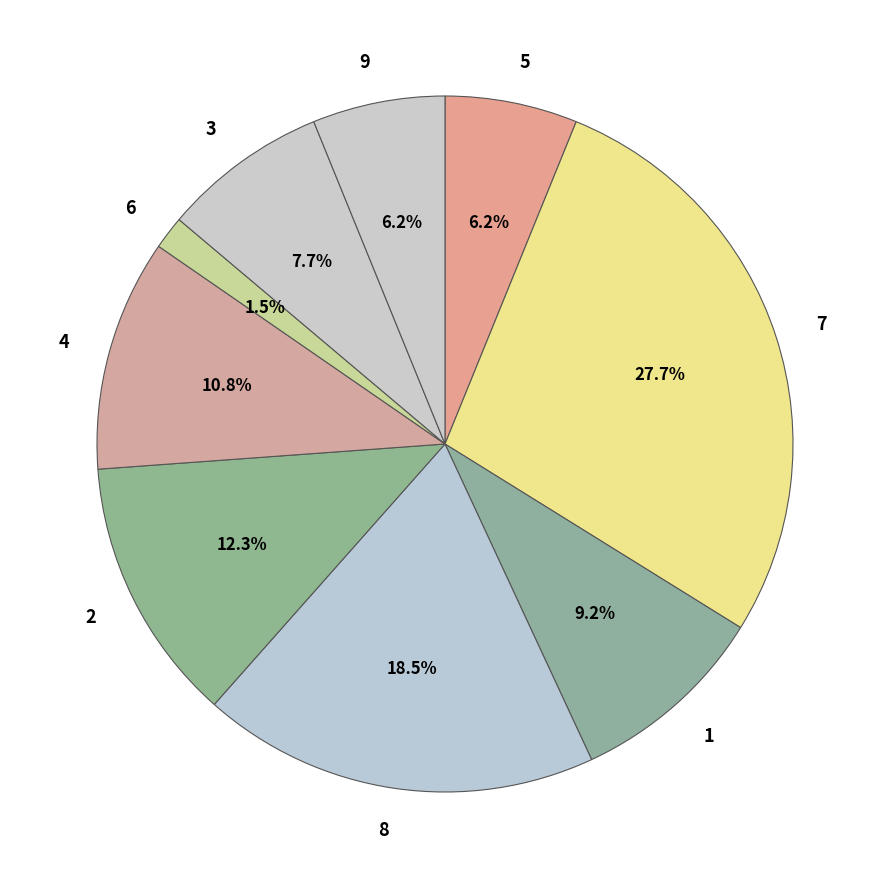

What is the total percentage of 2 and 5?

18.5%